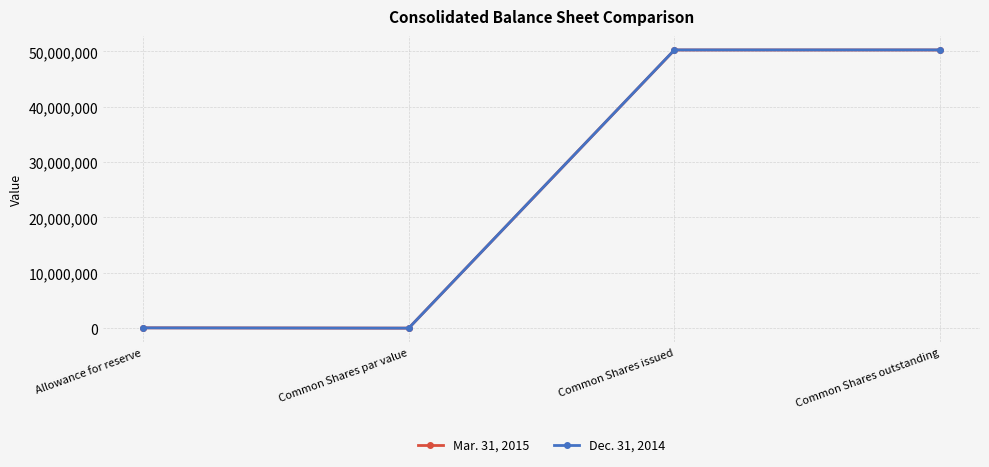

At which label is Mar. 31, 2015 closest to 25134691?

Allowance for reserve